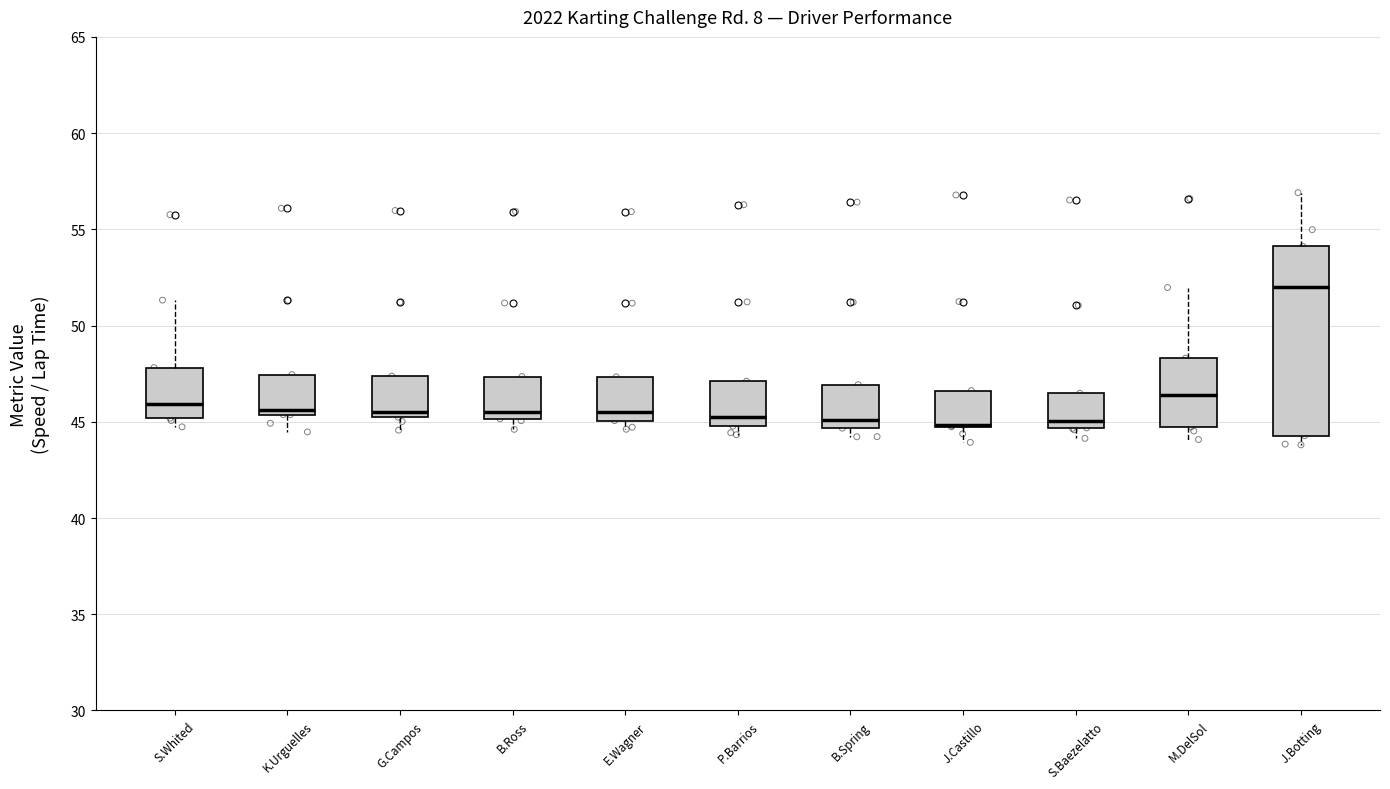

Where does the lower whisker of the box for B.Ross end on the y-axis? The values are not printed on the chart, so give them approximately, as read against the axis.

44.5